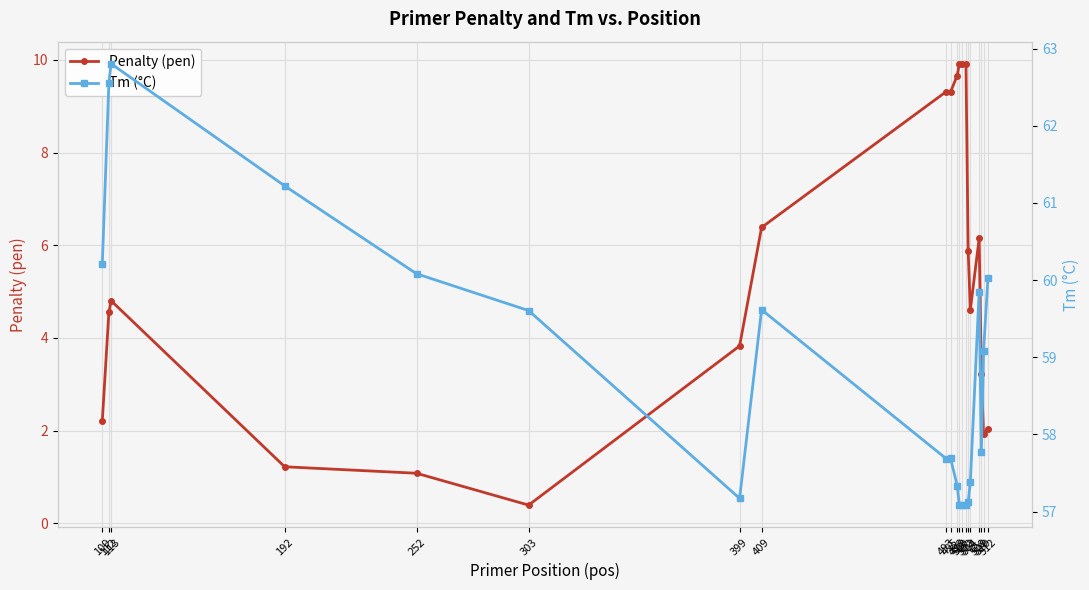

At which category does Penalty (pen) reach its first local peak?

113